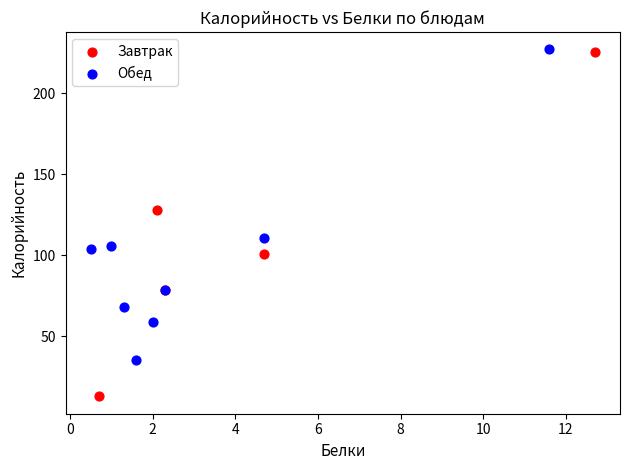

Which series has the largest Y range (max minus min)?

Завтрак